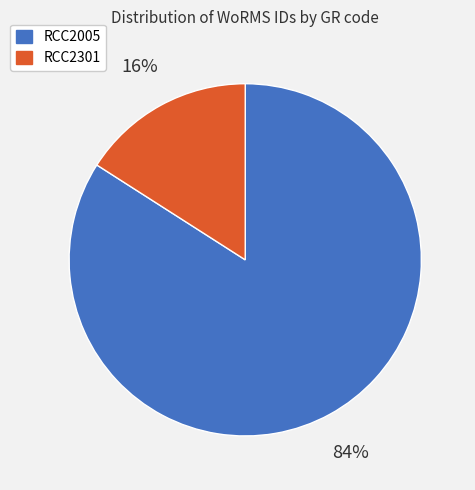

To the nearest percent, what is the difference between the largest and smallest slice percentages?

68%